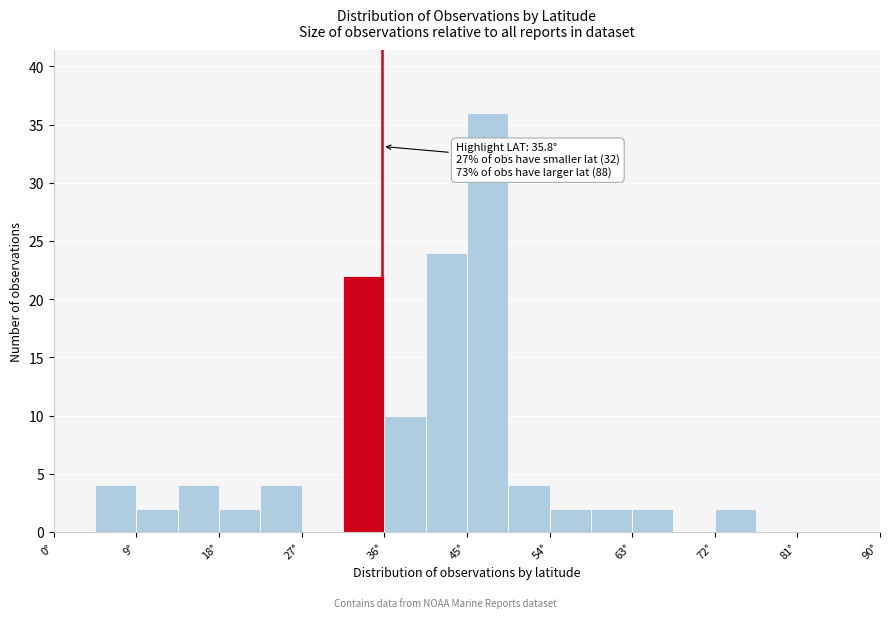

Which range on the x-axis has the tallest bar?

45.0 to 49.5